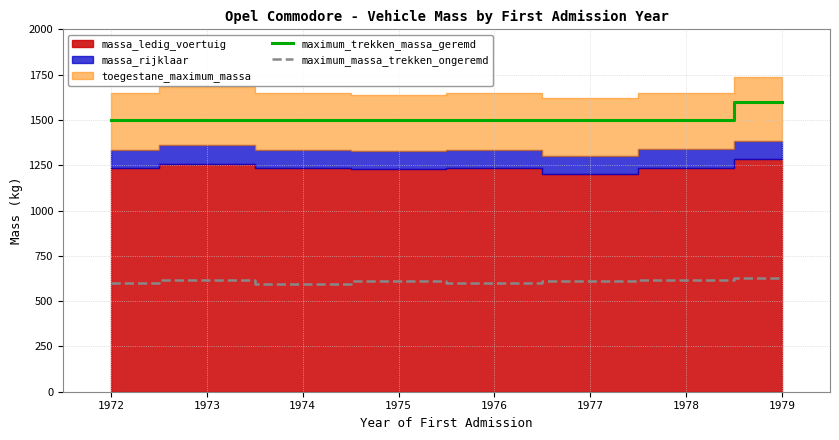

At which label is maximum_trekken_massa_geremd closest to 1550?

1972